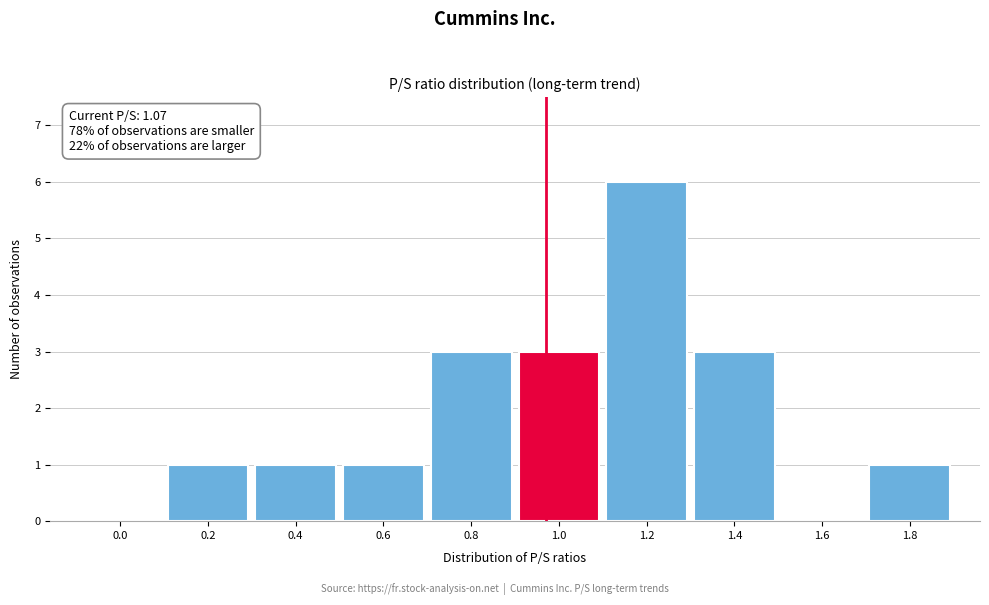

Reading left to right, what are all the values shown in this chart?

0.0=0	0.2=1	0.4=1	0.6=1	0.8=3	1.0=3	1.2=6	1.4=3	1.6=0	1.8=1